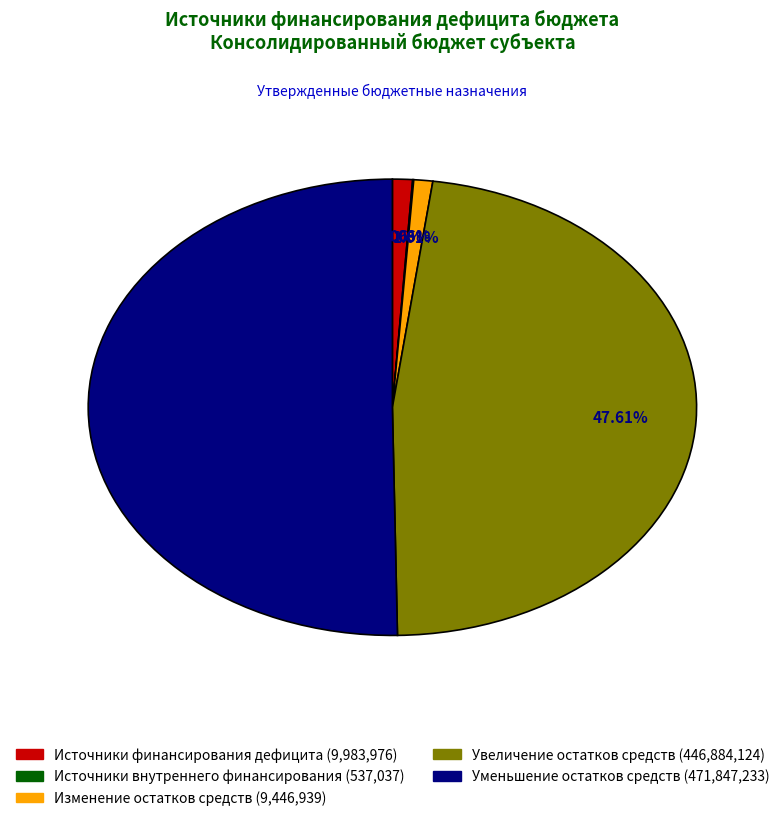

To the nearest percent, what is the average slice percentage?

20%